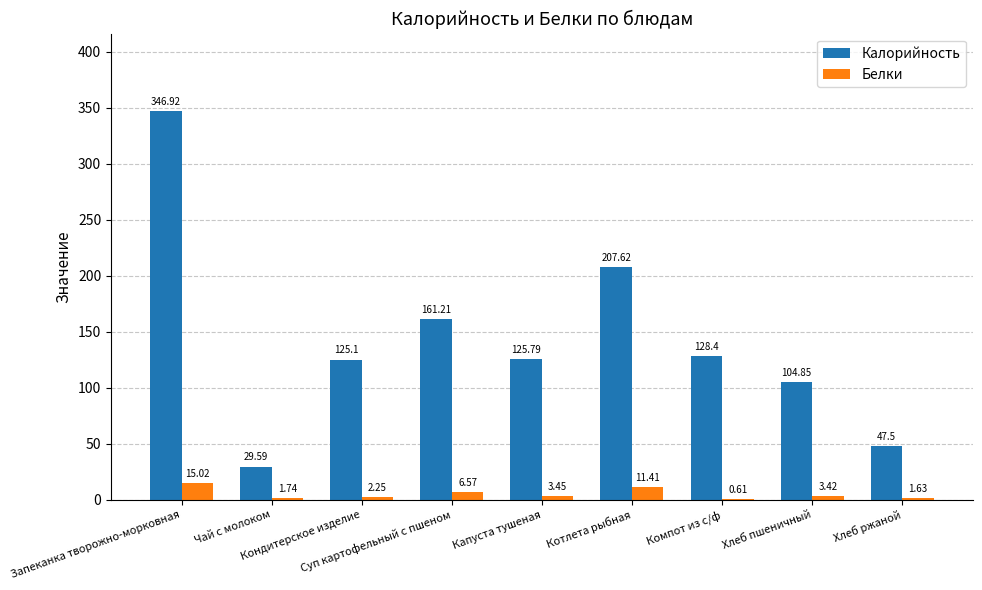

The Калорийность series shows 128.4 at Компот из с/ф. True or false?

True